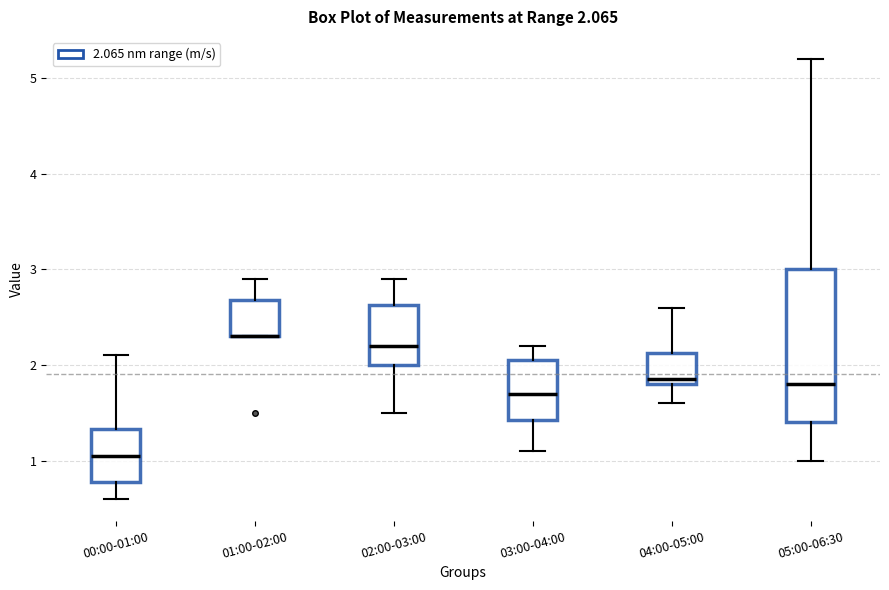

Comparing the boxes themselves (not the whiskers), which one is the tallest?

05:00-06:30